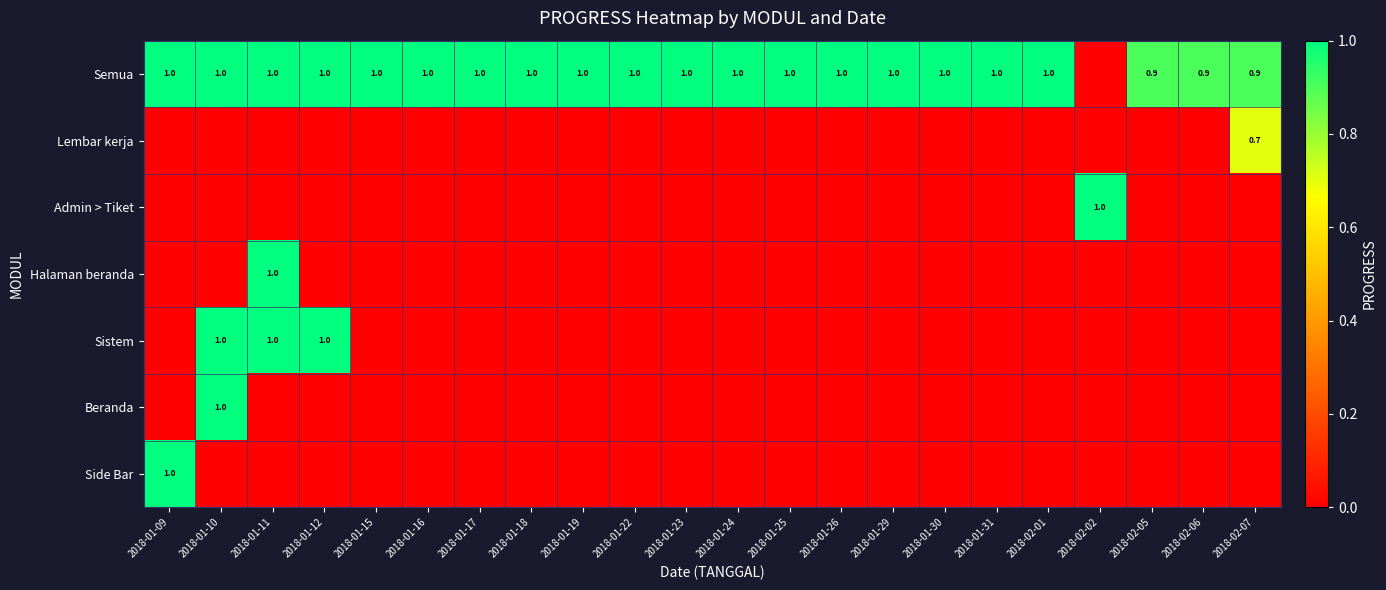

What is the difference between the highest and lowest values at 2018-01-18?

1.0